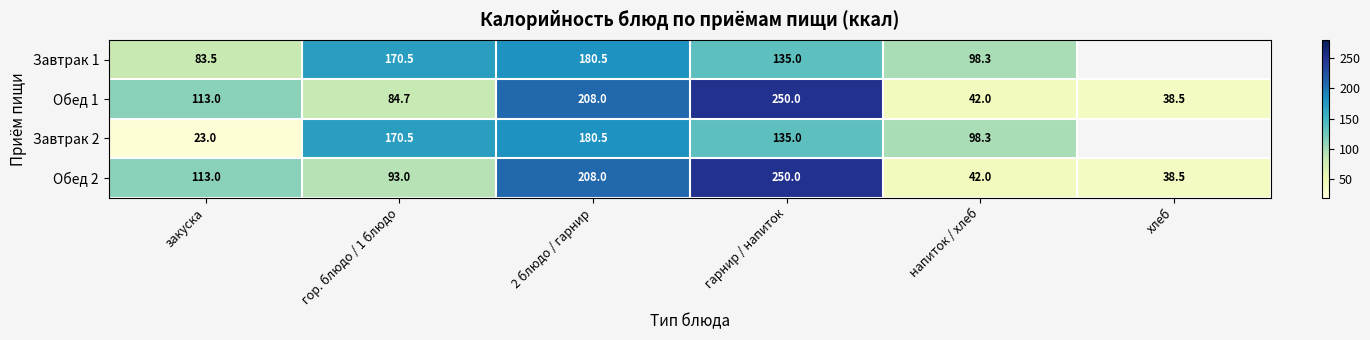

Is the value of Обед 1 at напиток / хлеб greater than the value of Обед 2 at гарнир / напиток?

No